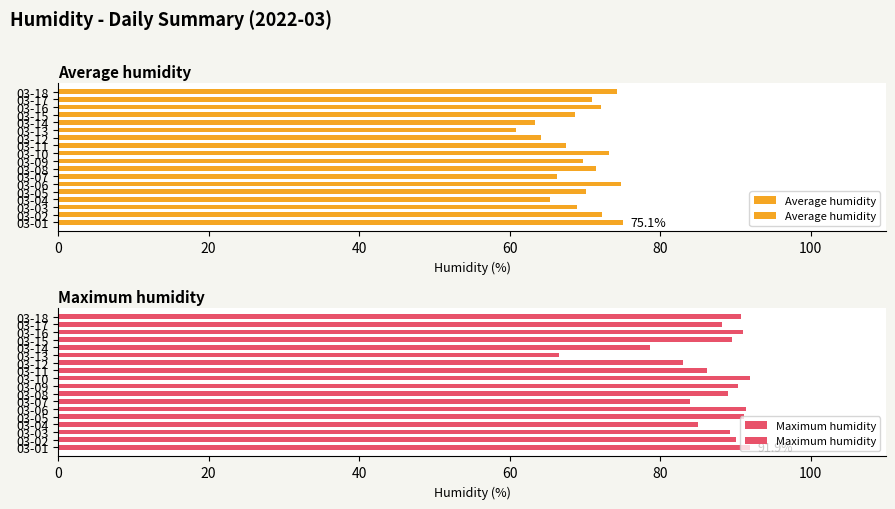

List the series in order of their overall mean, lowest first.

Average humidity, Maximum humidity